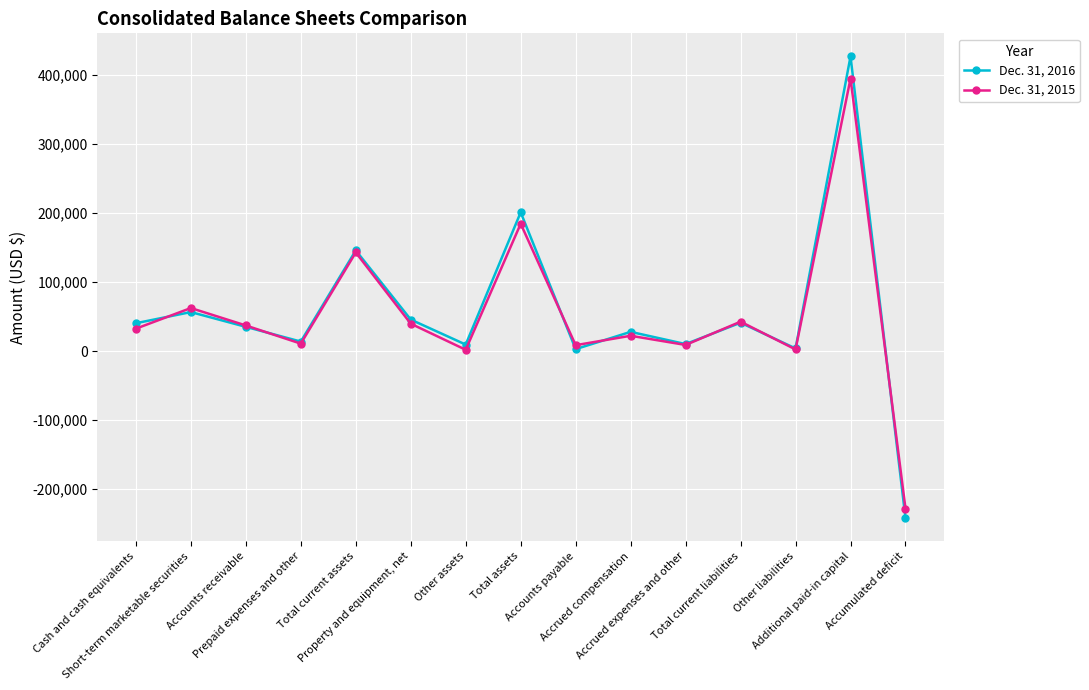

Between Other assets and Accumulated deficit, which series saw the biggest shift?

Dec. 31, 2016